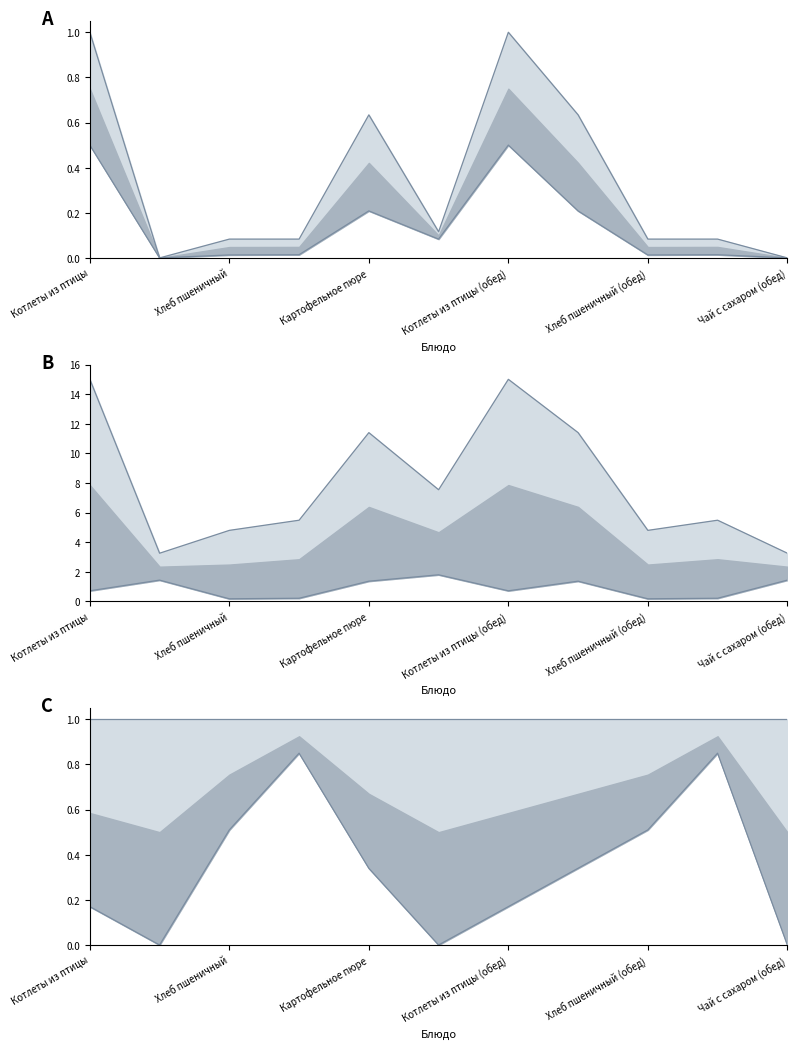

At which category does Выход г (масшт.) reach its first local valley?

Хлеб пшеничный